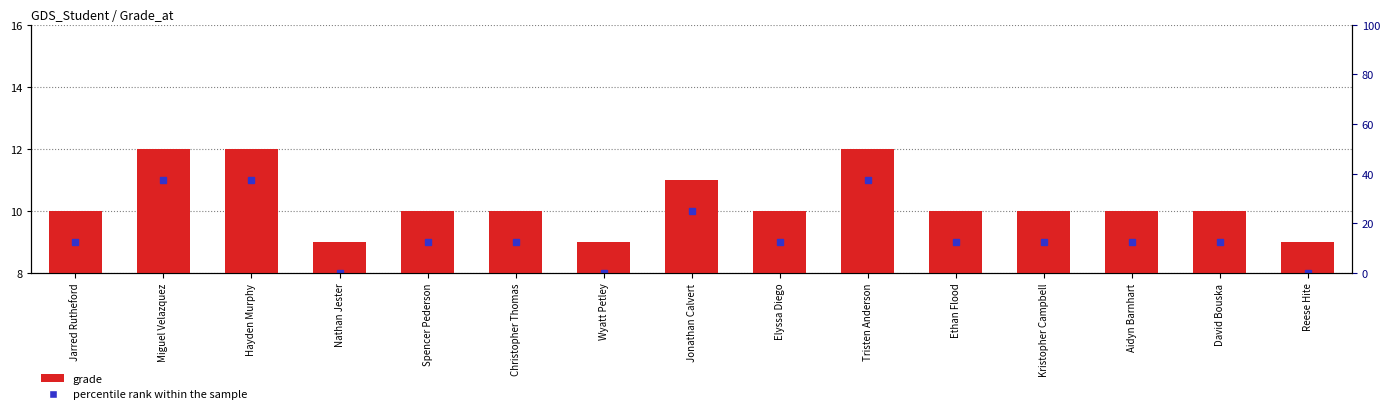

Count the grade values in the range 10 to 11.

9